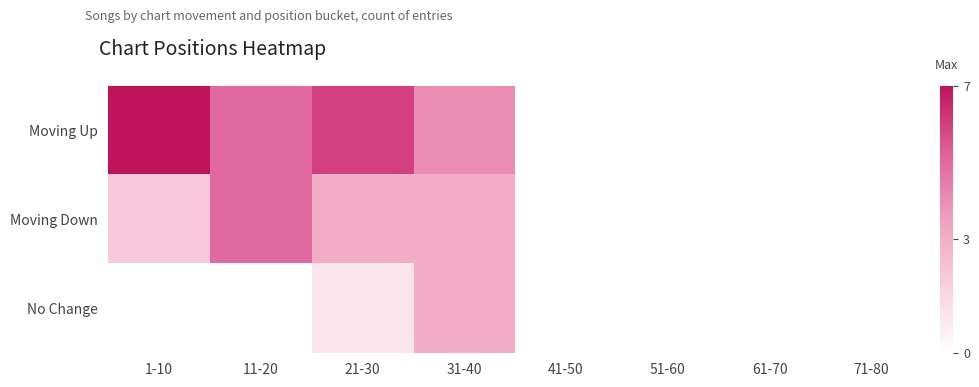

Reading right to left, extract all data points from this chart.

Moving Up: 71-80=0	61-70=0	51-60=0	41-50=0	31-40=4	21-30=6	11-20=5	1-10=7
Moving Down: 71-80=0	61-70=0	51-60=0	41-50=0	31-40=3	21-30=3	11-20=5	1-10=2
No Change: 71-80=0	61-70=0	51-60=0	41-50=0	31-40=3	21-30=1	11-20=0	1-10=0